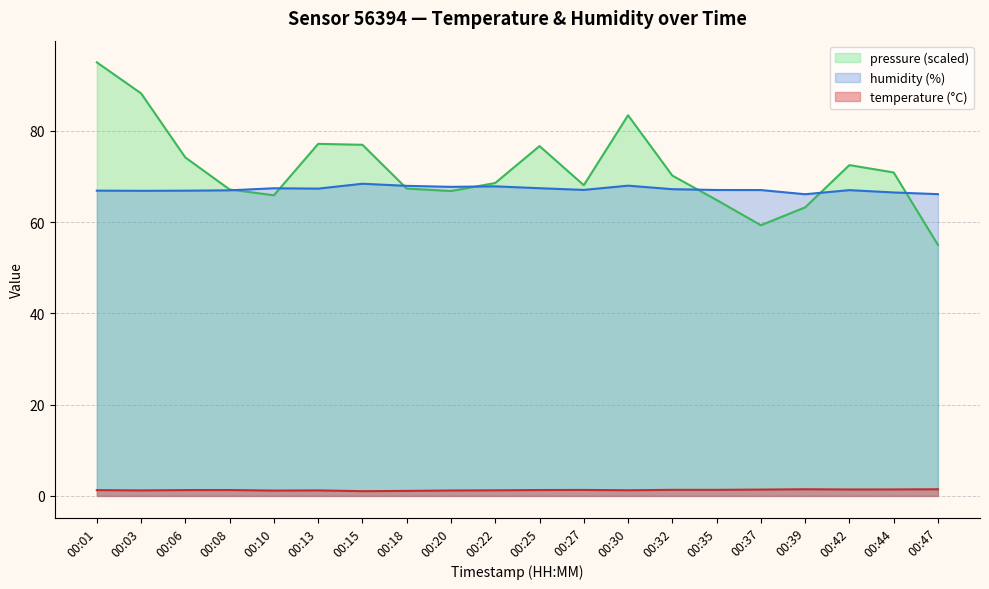

Is it true that temperature equals 1.4 at 00:44?

True